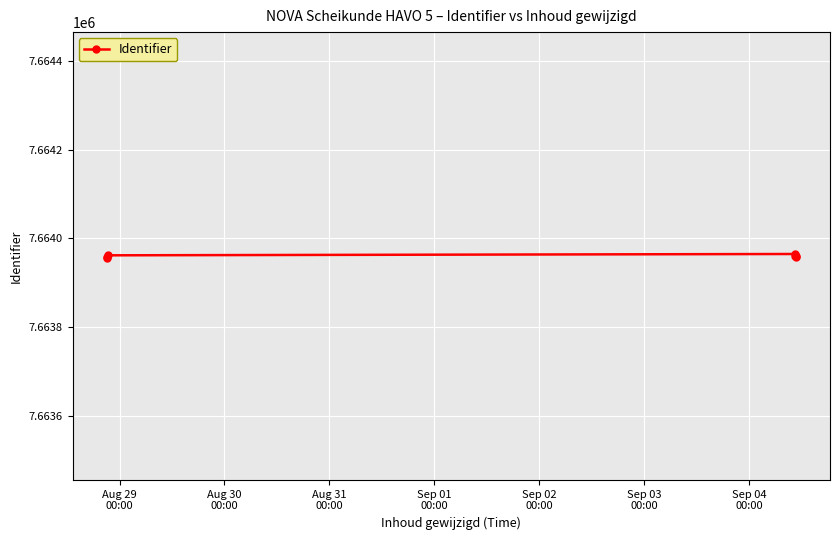

What is the smallest value displayed?

7663956